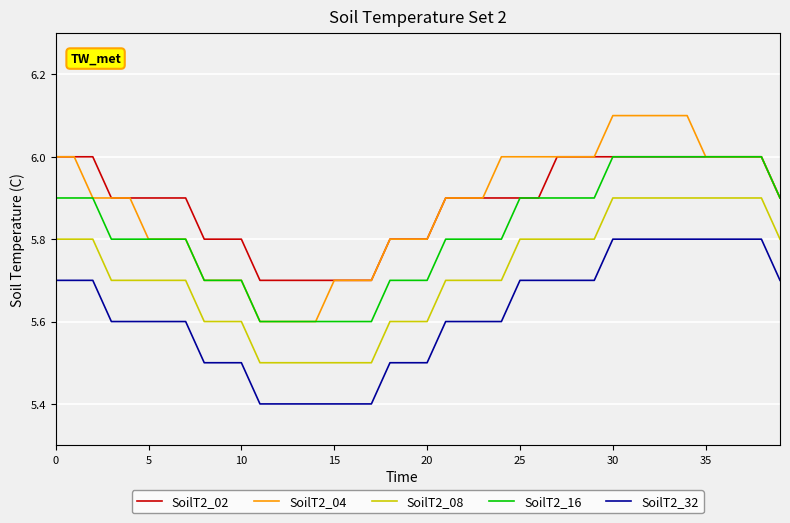

Which series has the largest range (max minus min)?

SoilT2_04